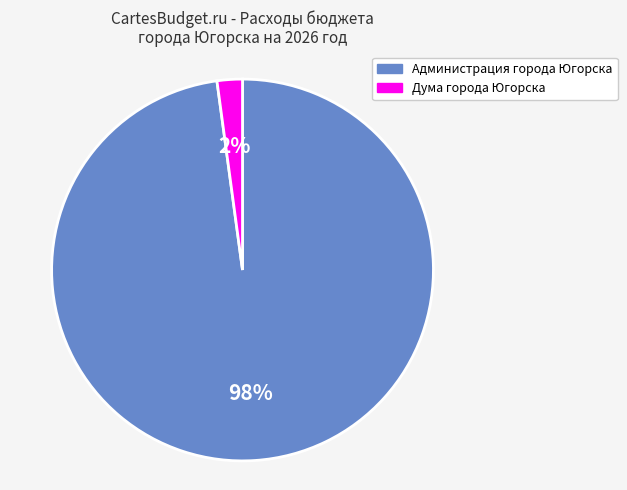

Which has a higher value, Дума города Югорска or Администрация города Югорска?

Администрация города Югорска